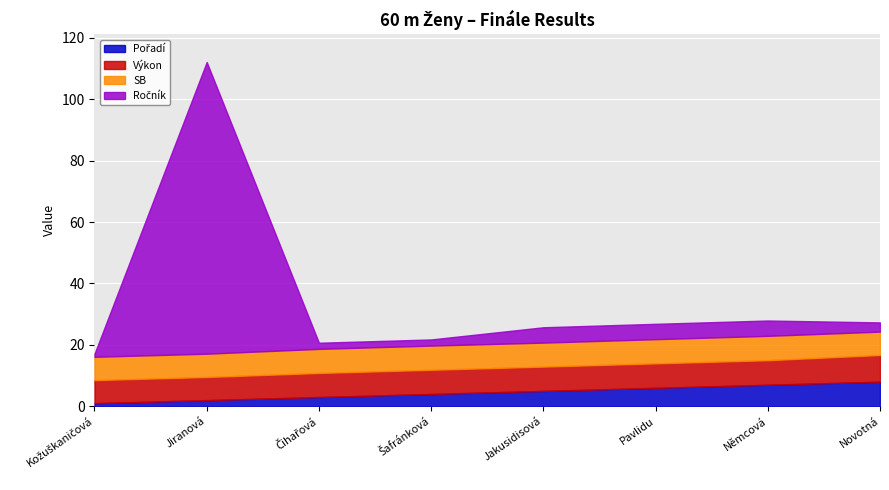

Which series has the largest total across all categories?

Ročník